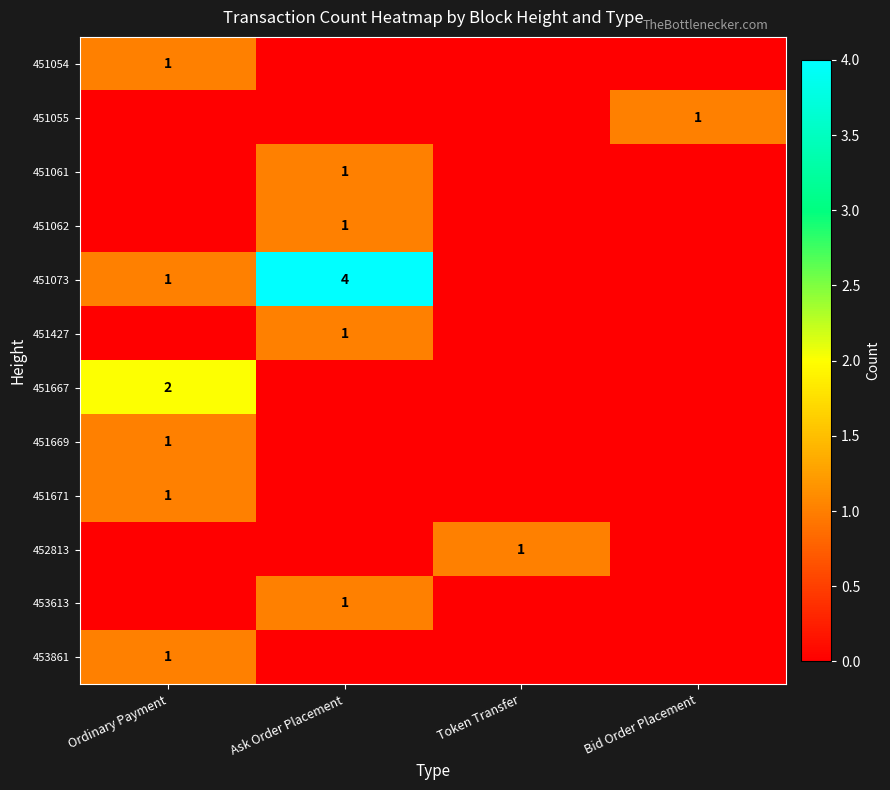

The value of 451671 at Ordinary Payment is 1. True or false?

True